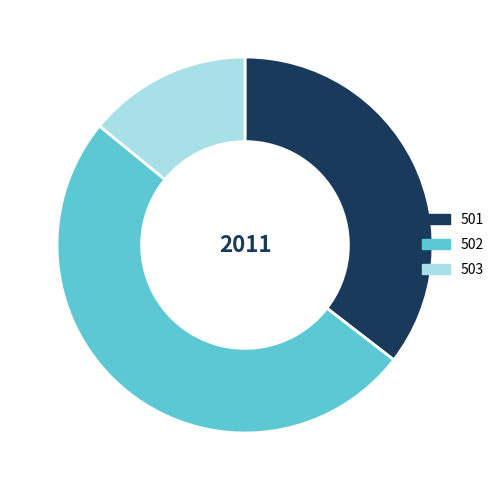

Is there any slice that represents more than half of the pie?

Yes